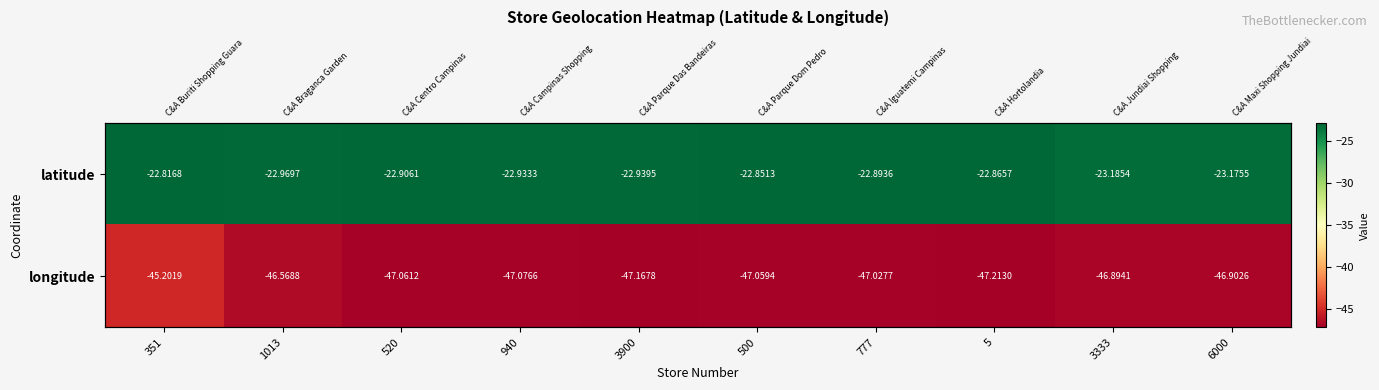

At 777, list the series in order from largest to smallest.

latitude, longitude